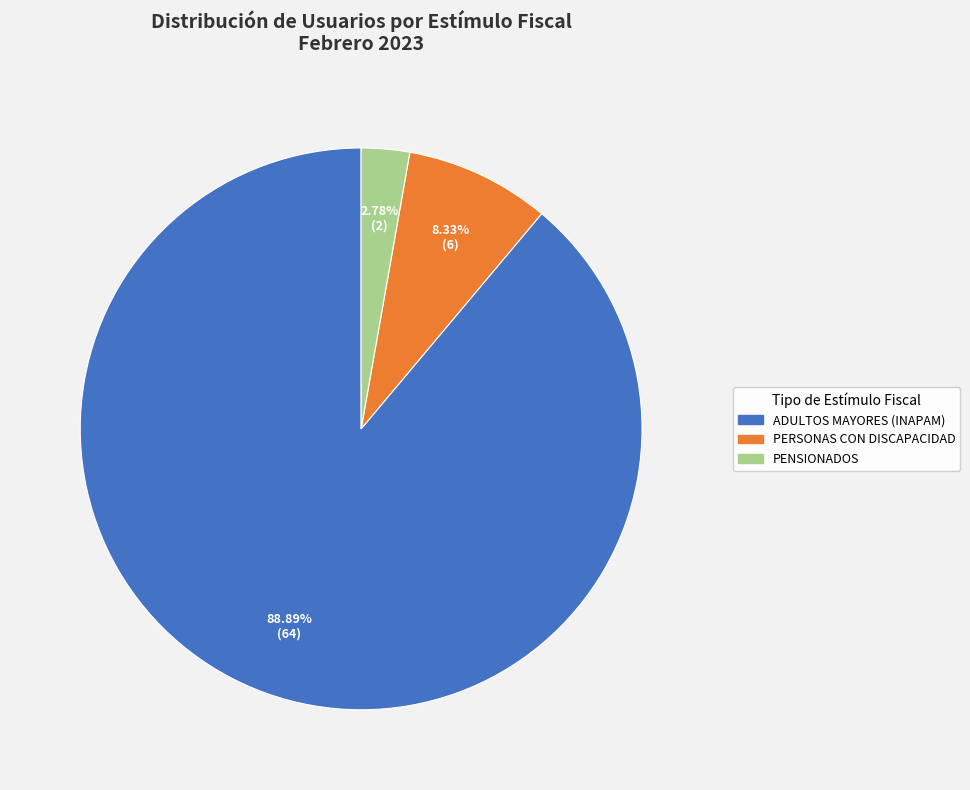

What percentage is the PERSONAS CON DISCAPACIDAD slice, to the nearest percent?

8%